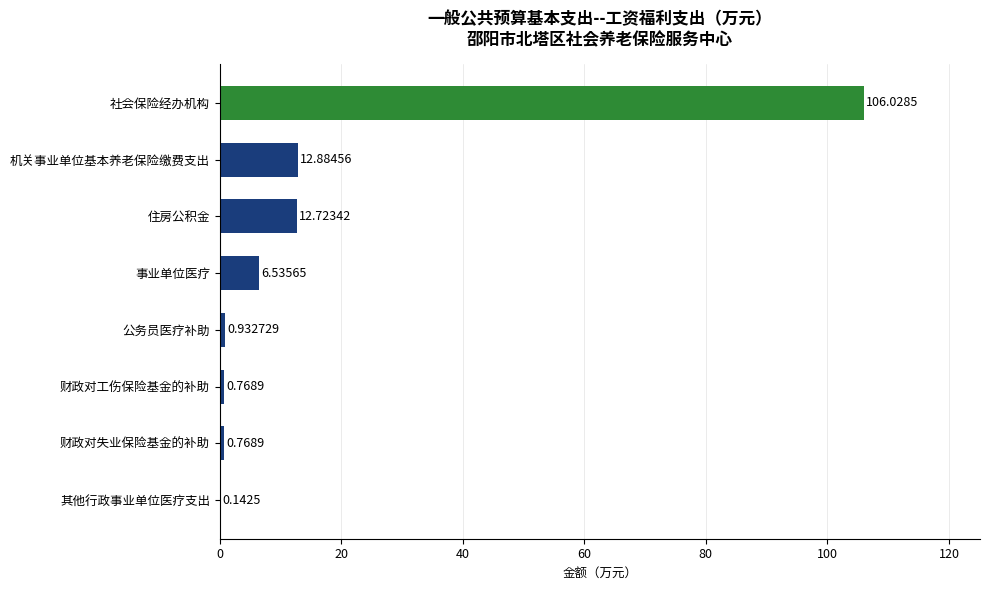

At which label is the value closest to 53?

机关事业单位基本养老保险缴费支出